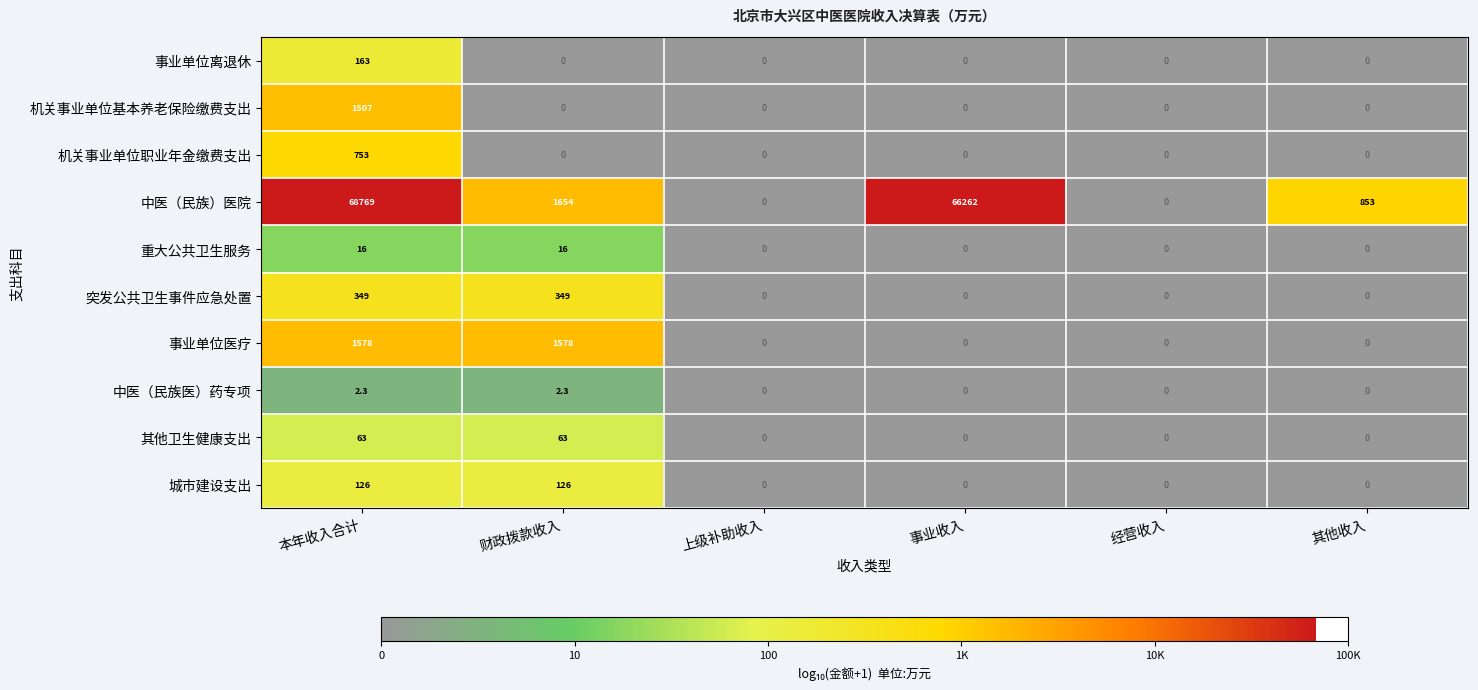

Count the number of data series in this chart.

10